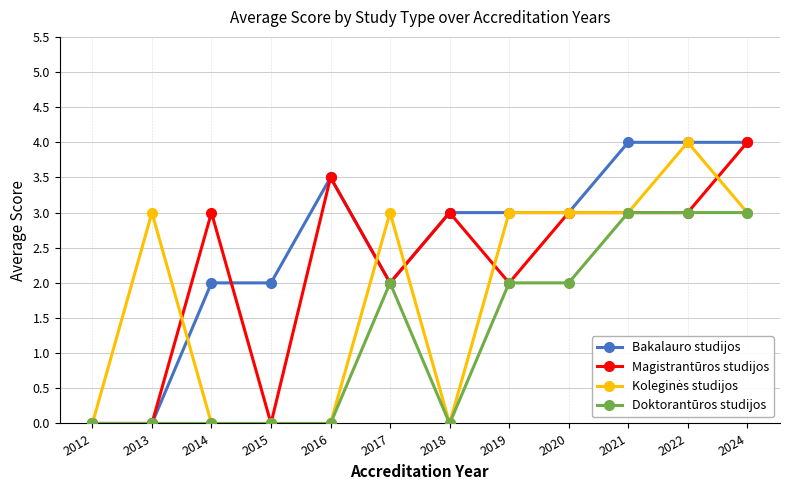

What is the total value across all series at 2014?

5.0